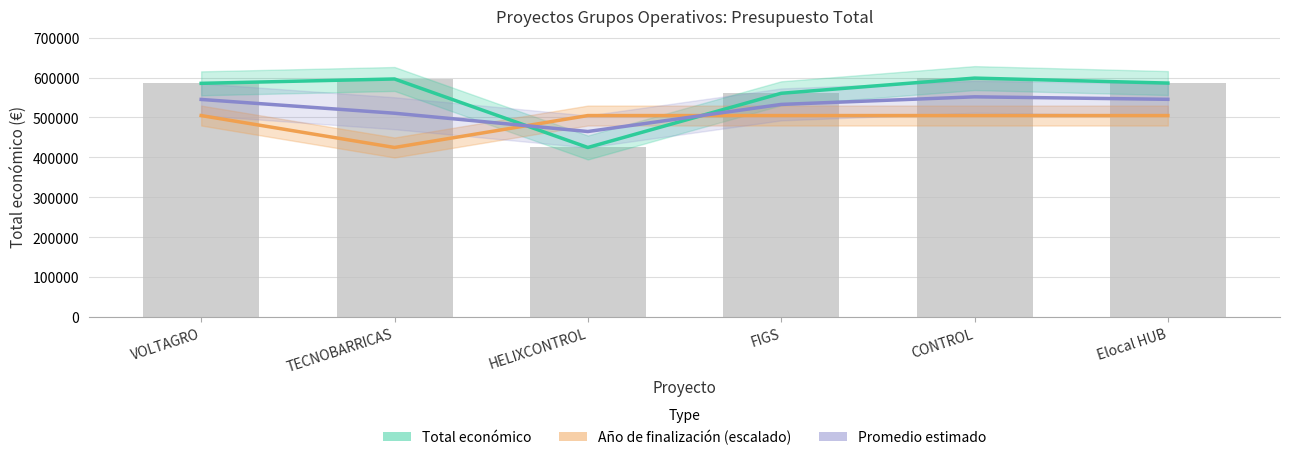

What is the sum of the Total económico values at VOLTAGRO and Elocal HUB?

1171580.0